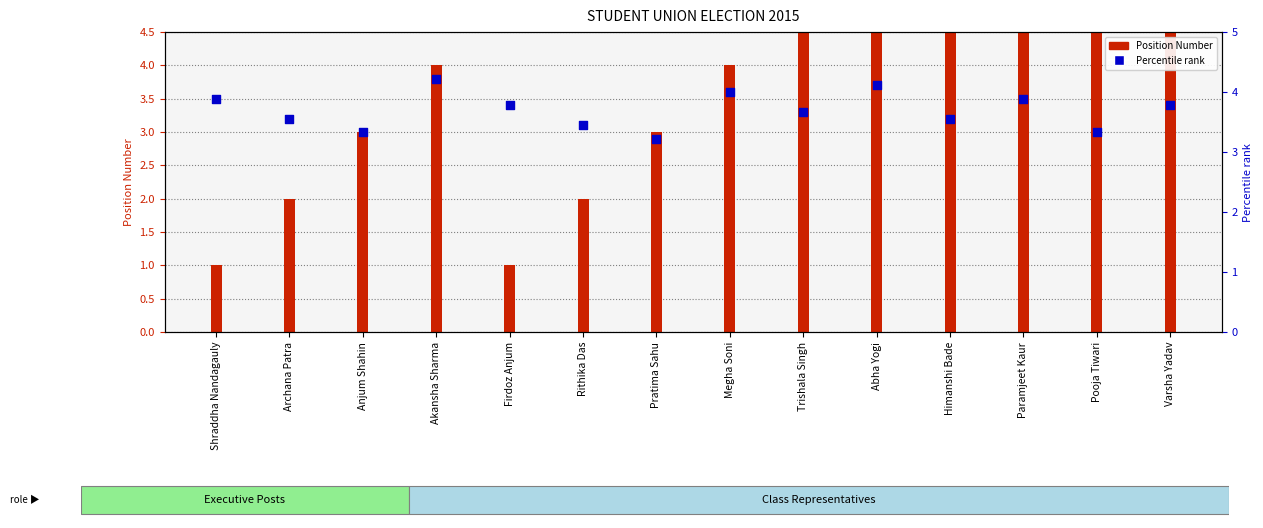

At how many categories does at least one series exceed 4?

6